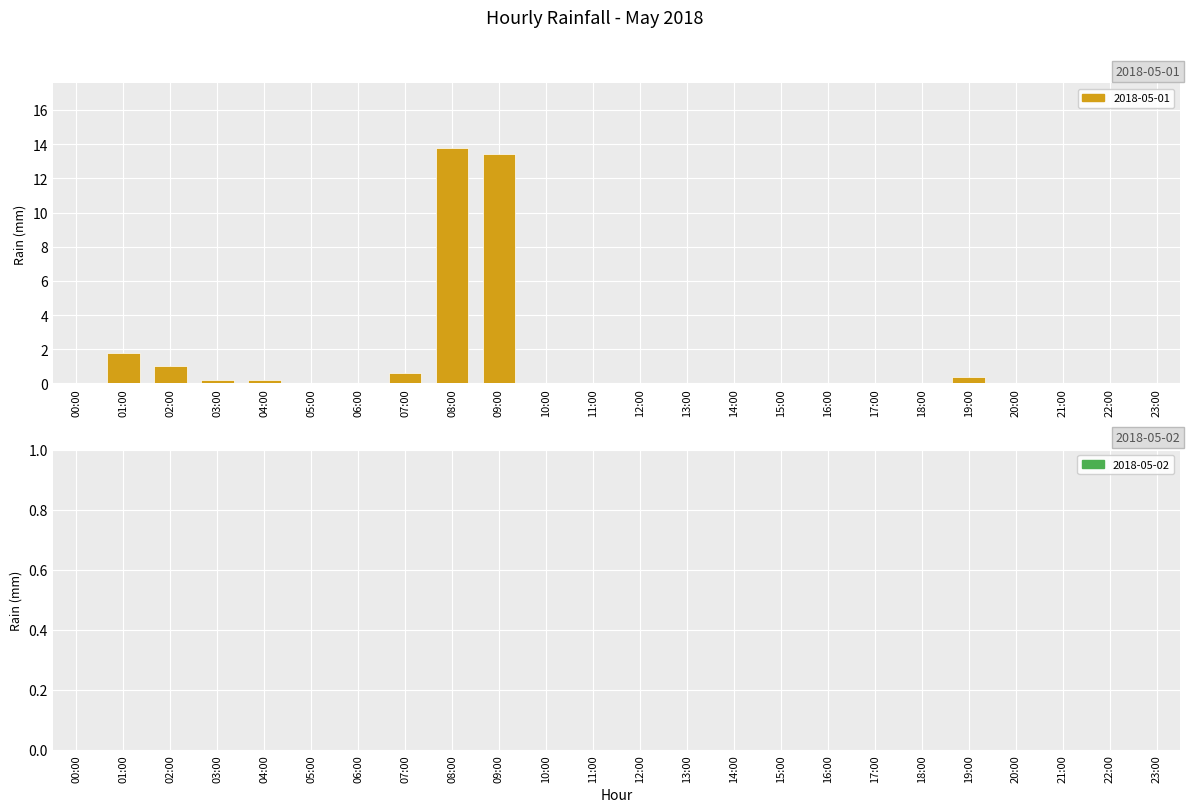

What is the sum of the values at 08:00 and 09:00?

27.2